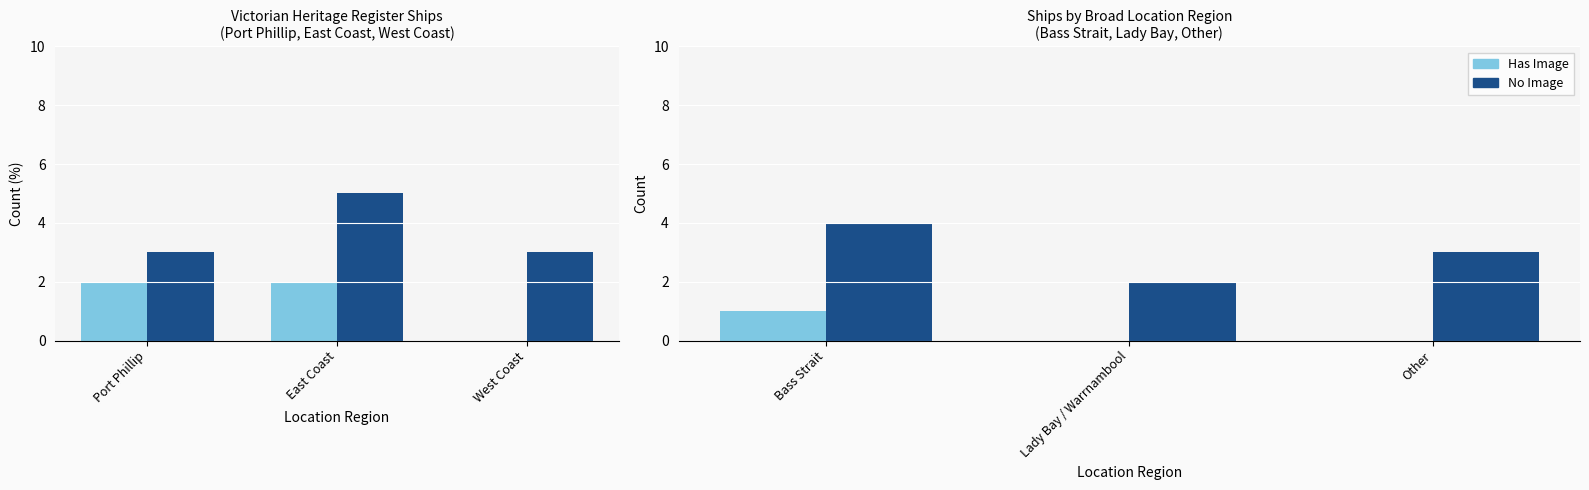

Which series has the largest total across all categories?

No Image